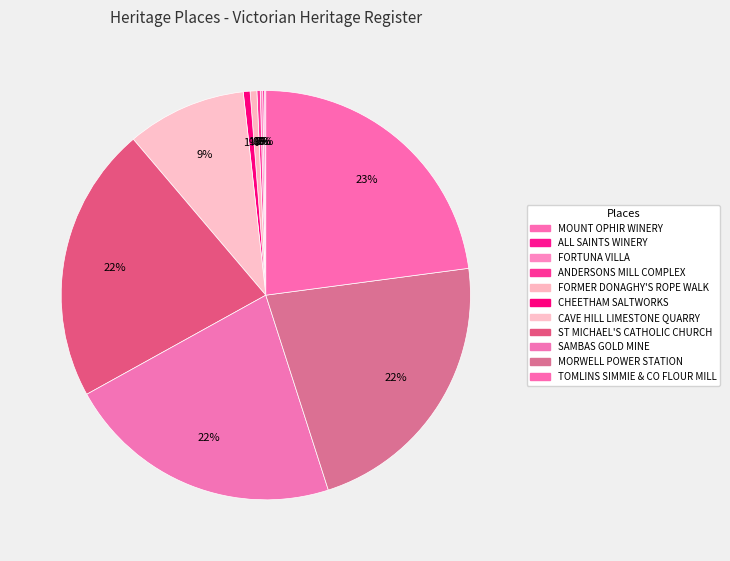

How many slices are in this pie chart?

11